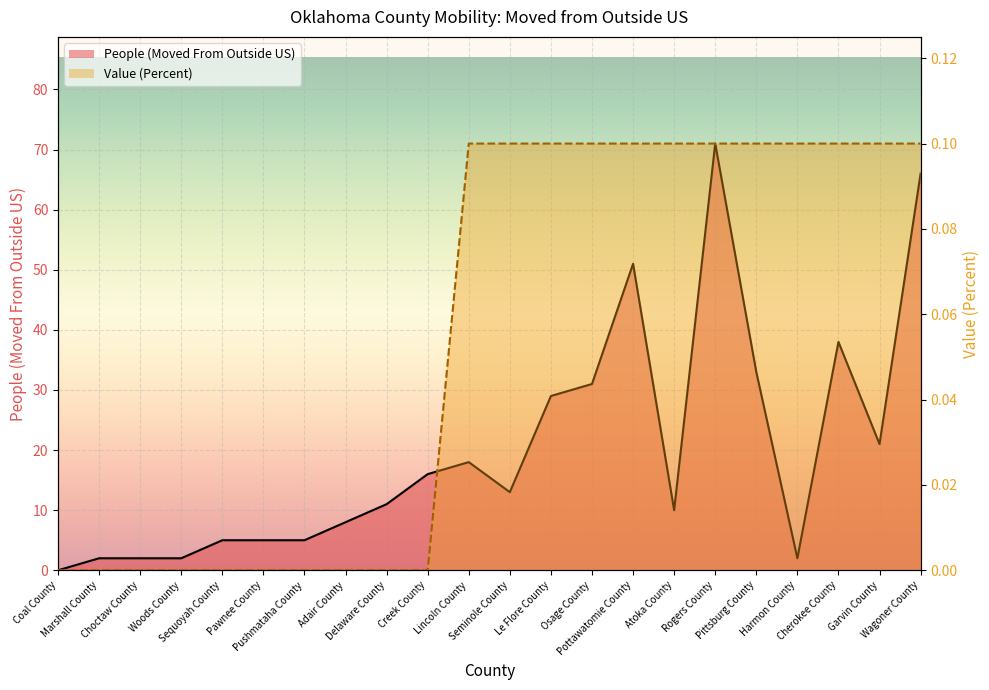

Count the number of data series in this chart.

2